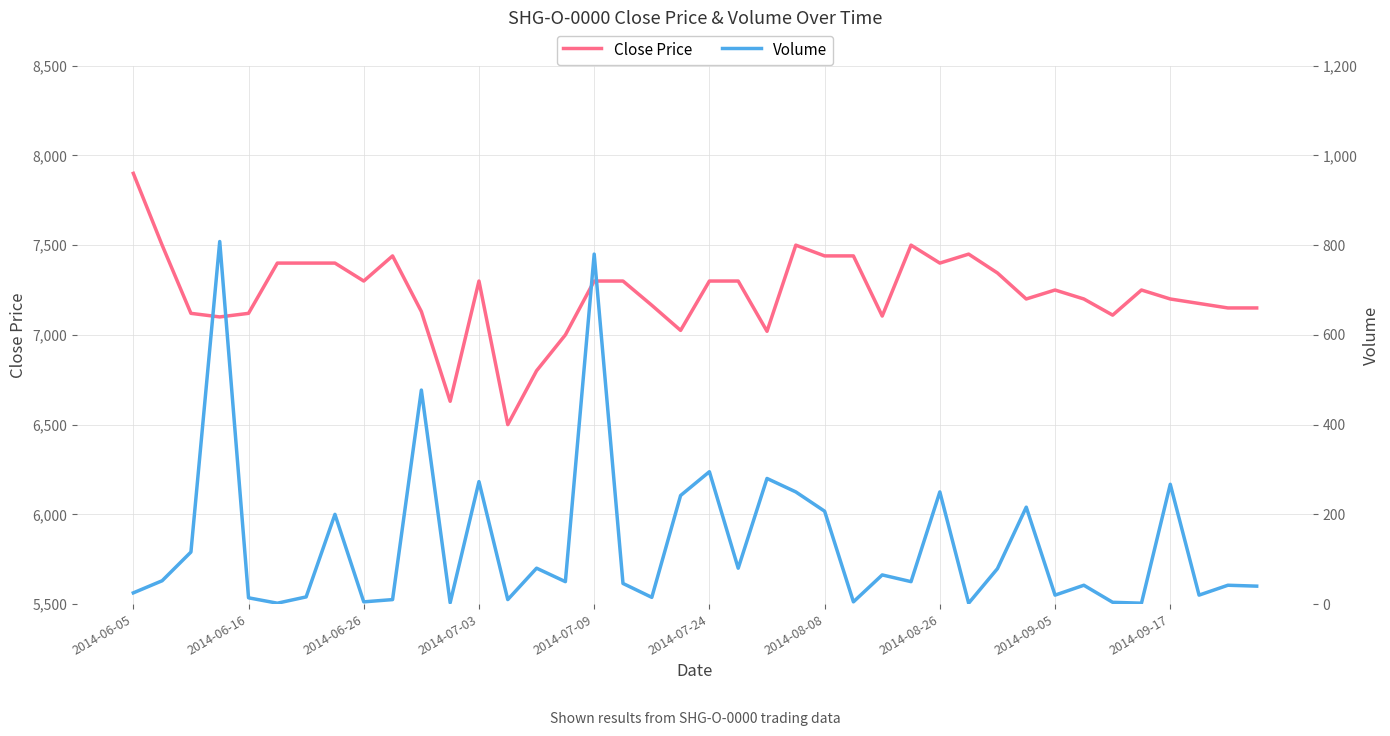

How many lines are shown in the chart?

2